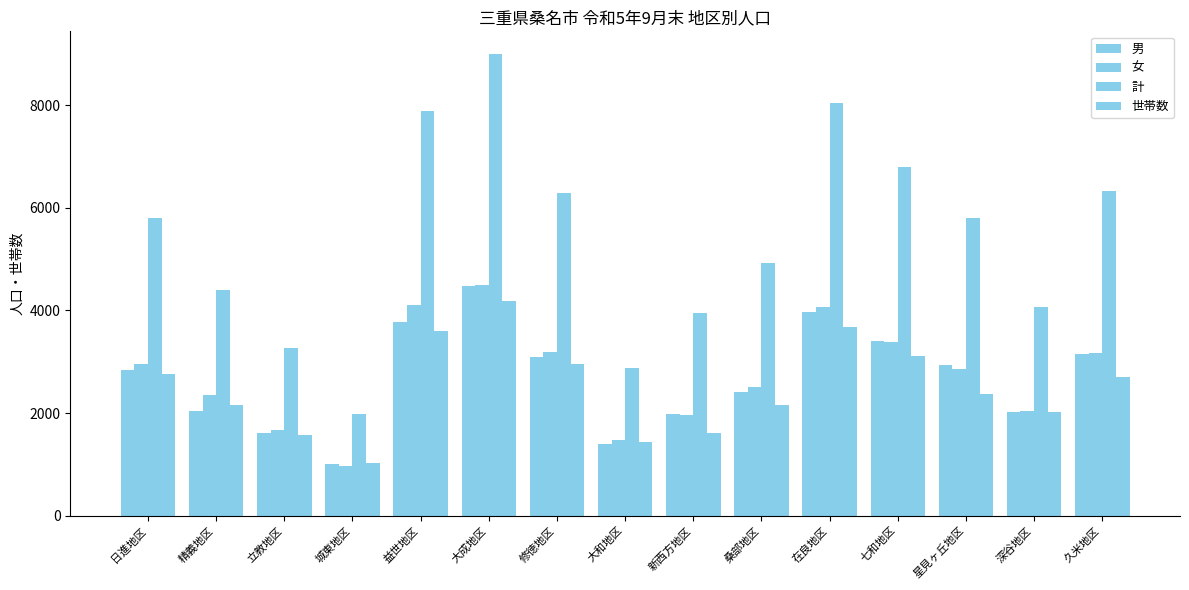

At which category is the sum across all series the highest?

大成地区